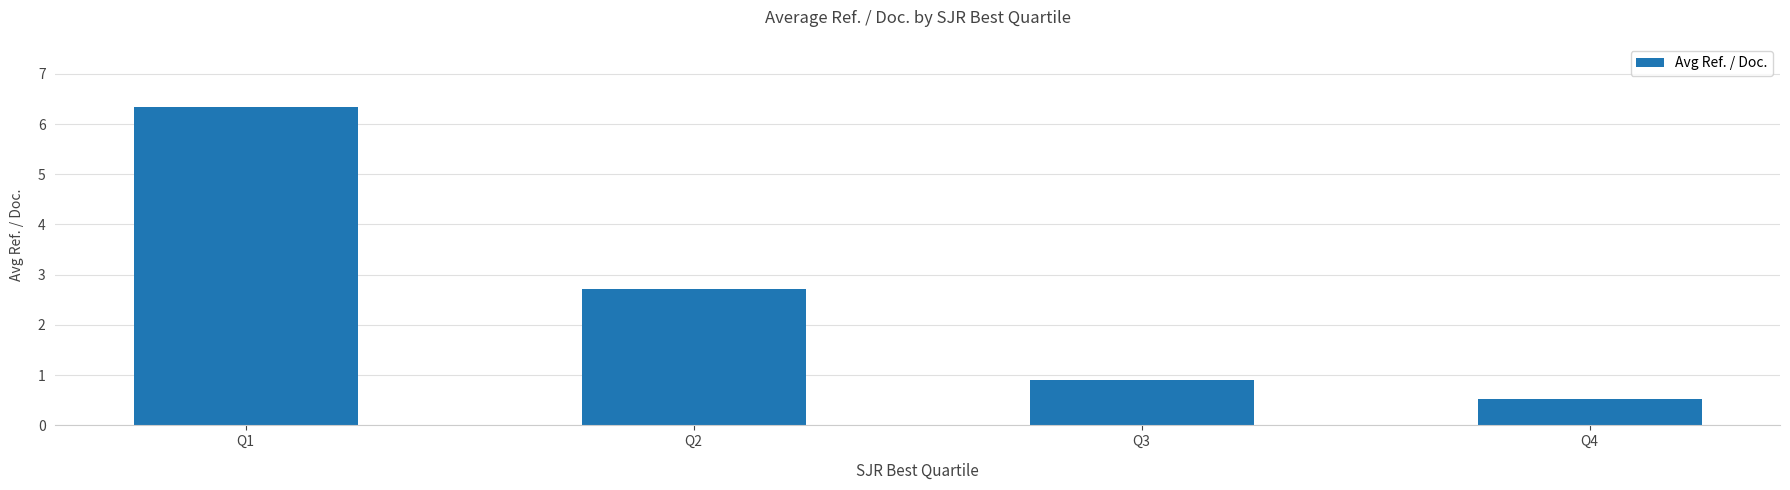

What is the sum of the values at Q2 and Q4?

3.2